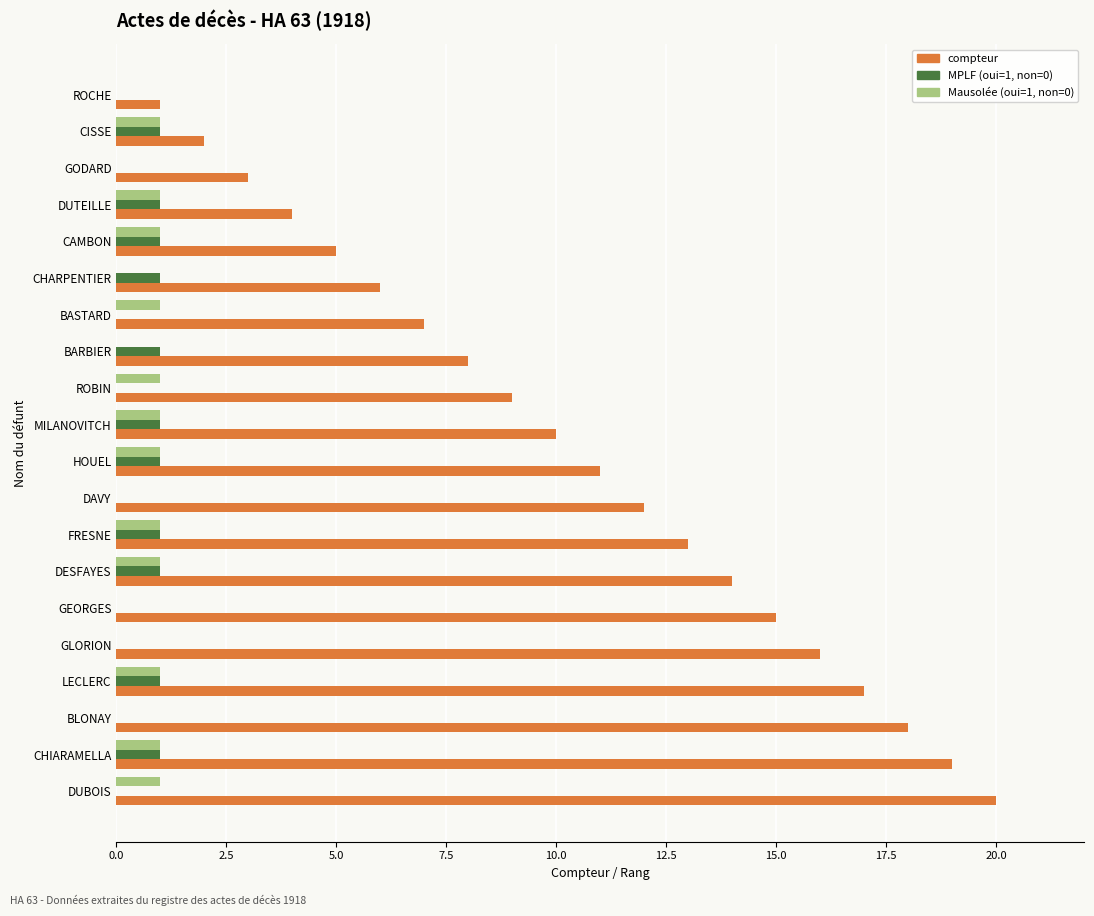

What is the total value across all series at ROBIN?

10